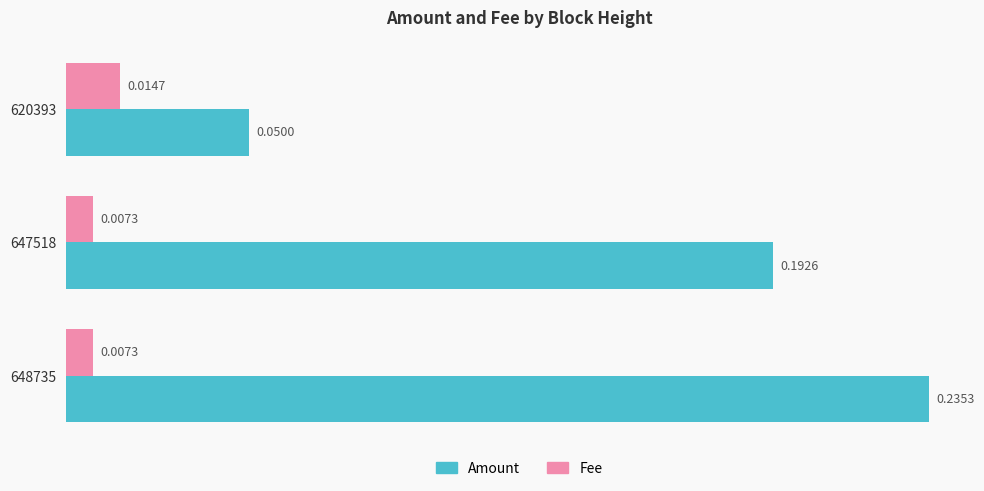

Between 647518 and 620393, which series saw the biggest shift?

Amount